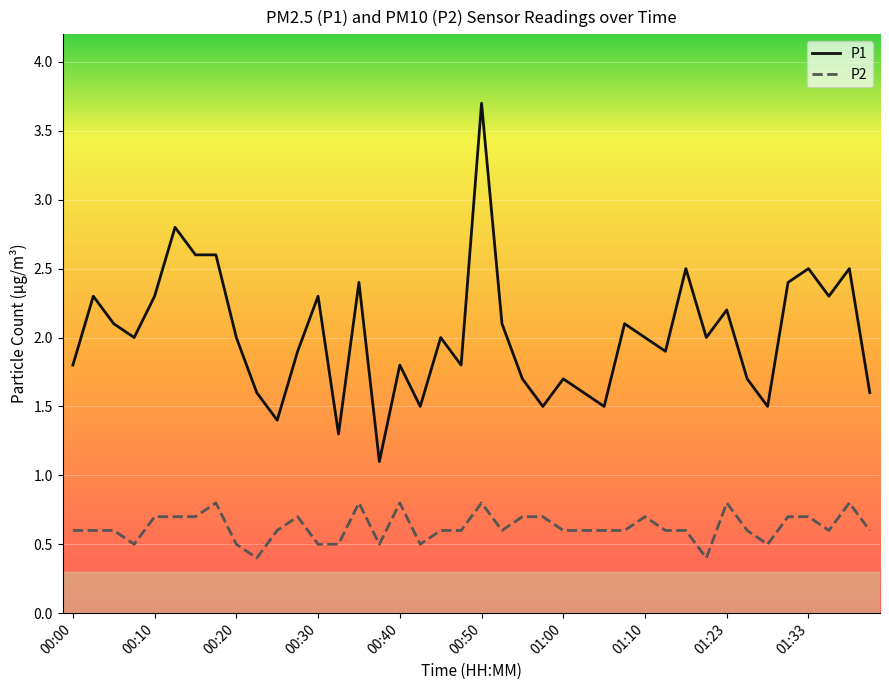

What is the average value of the P2 series?

0.6